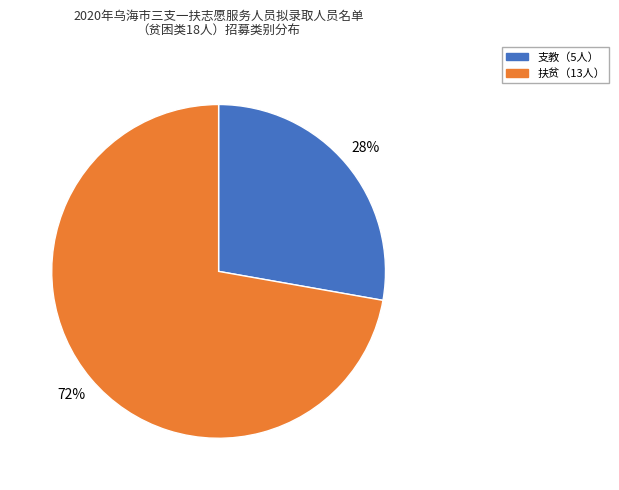

To the nearest percent, what is the difference between the largest and smallest slice percentages?

44%